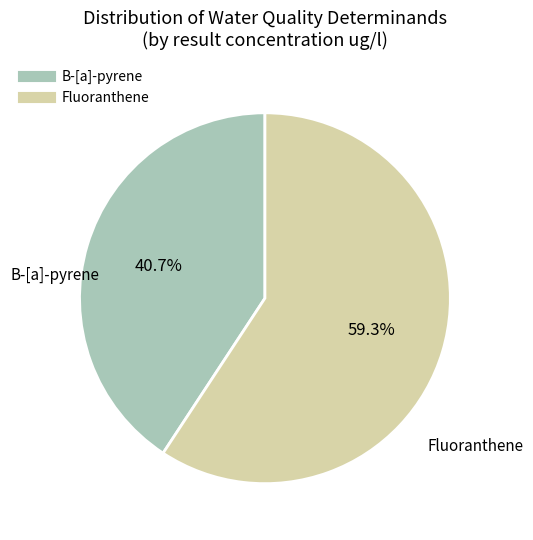

True or false: B-[a]-pyrene accounts for 41% of the total.

True